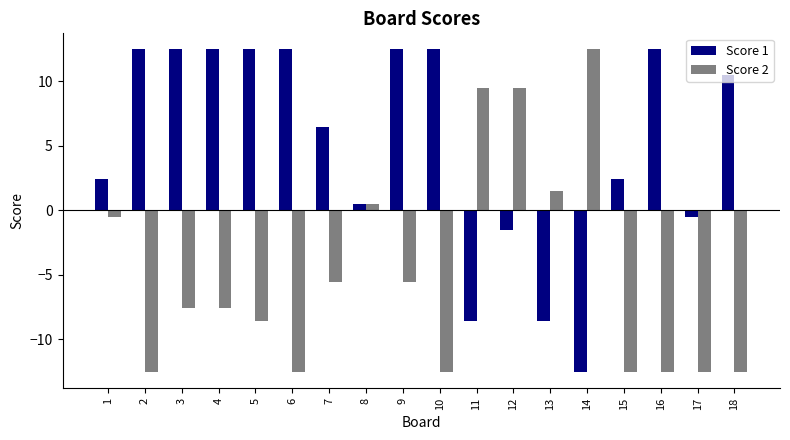

Reading left to right, what are all the values shown in this chart?

Score 1: 1=2.4	2=12.4	3=12.4	4=12.4	5=12.4	6=12.4	7=6.4	8=0.4	9=12.4	10=12.4	11=-8.6	12=-1.6	13=-8.6	14=-12.6	15=2.4	16=12.4	17=-0.6	18=10.4
Score 2: 1=-0.6	2=-12.6	3=-7.6	4=-7.6	5=-8.6	6=-12.6	7=-5.6	8=0.4	9=-5.6	10=-12.6	11=9.4	12=9.4	13=1.4	14=12.4	15=-12.6	16=-12.6	17=-12.6	18=-12.6